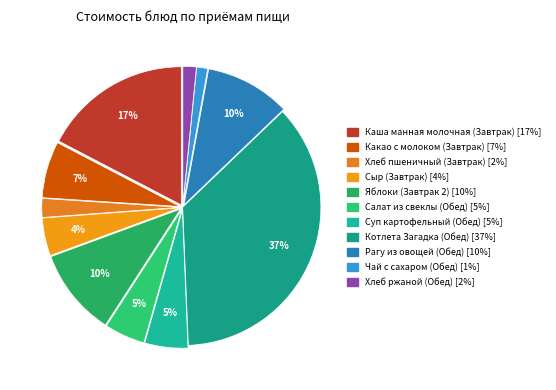

Is it true that Какао с молоком (Завтрак) is 1% of the pie?

False